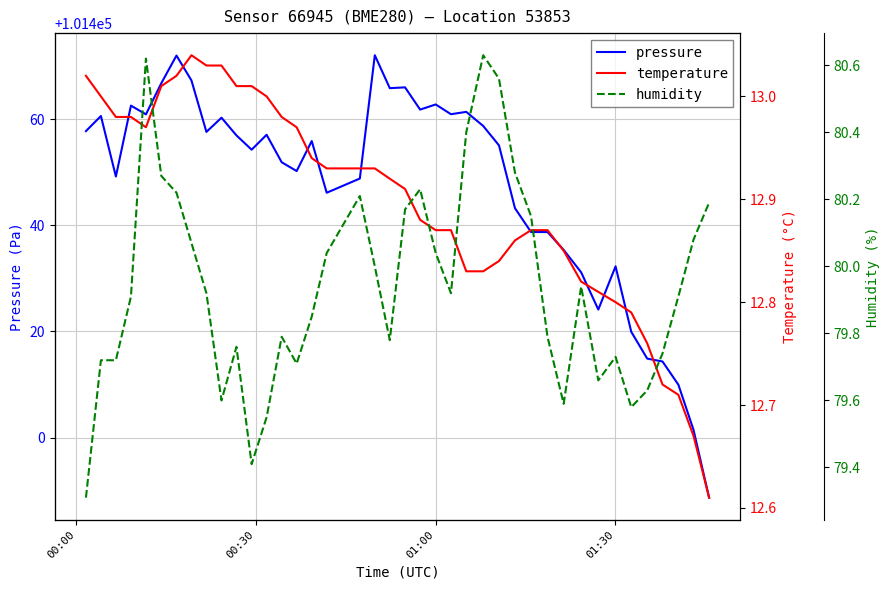

What is the highest value of the pressure series?

101472.1